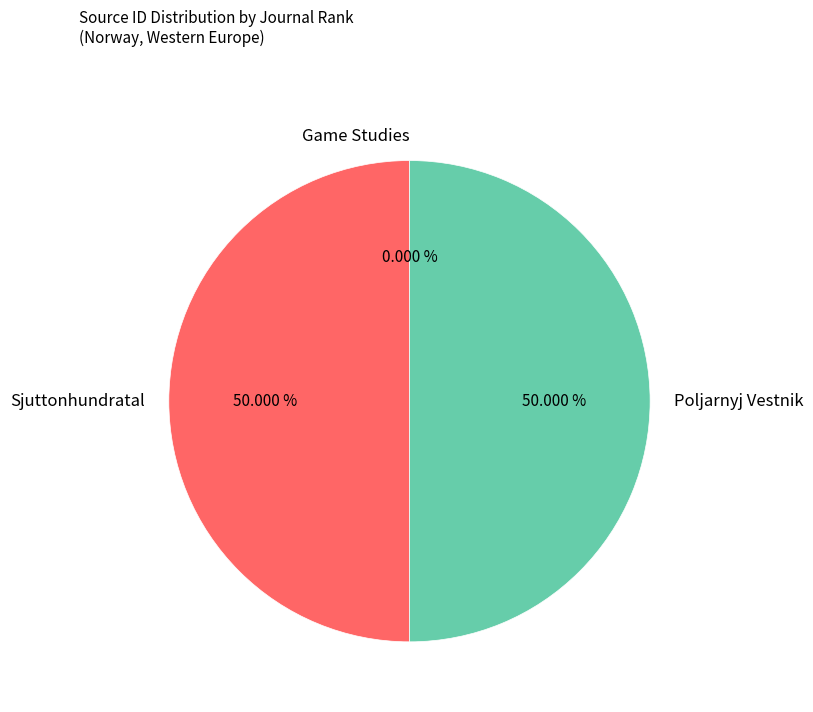

What is the ratio of the value at Sjuttonhundratal to the value at Poljarnyj Vestnik?

1.0